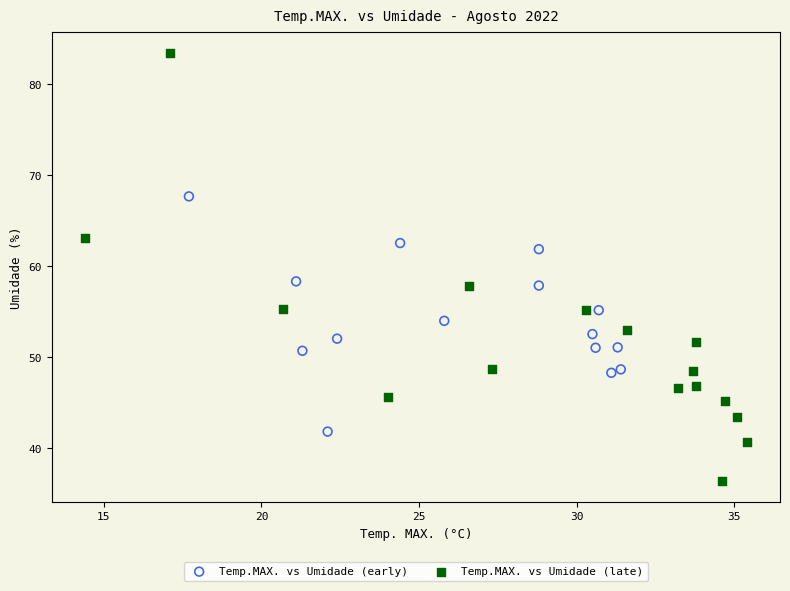

What are all the series names shown in the legend?

Temp.MAX. vs Umidade (early), Temp.MAX. vs Umidade (late)